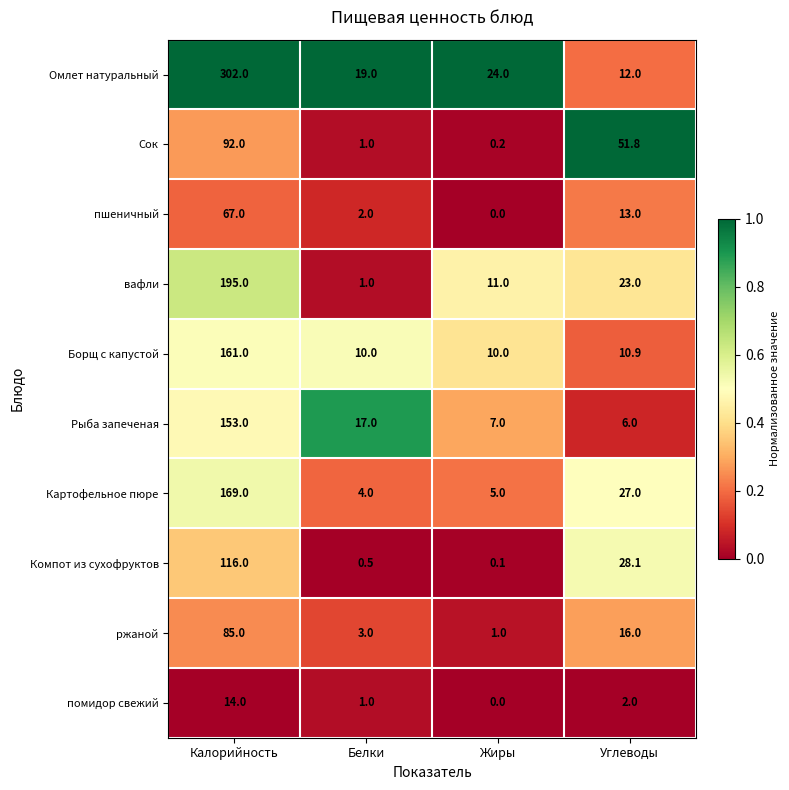

What is the spread (max minus min) of values at Калорийность?

288.0